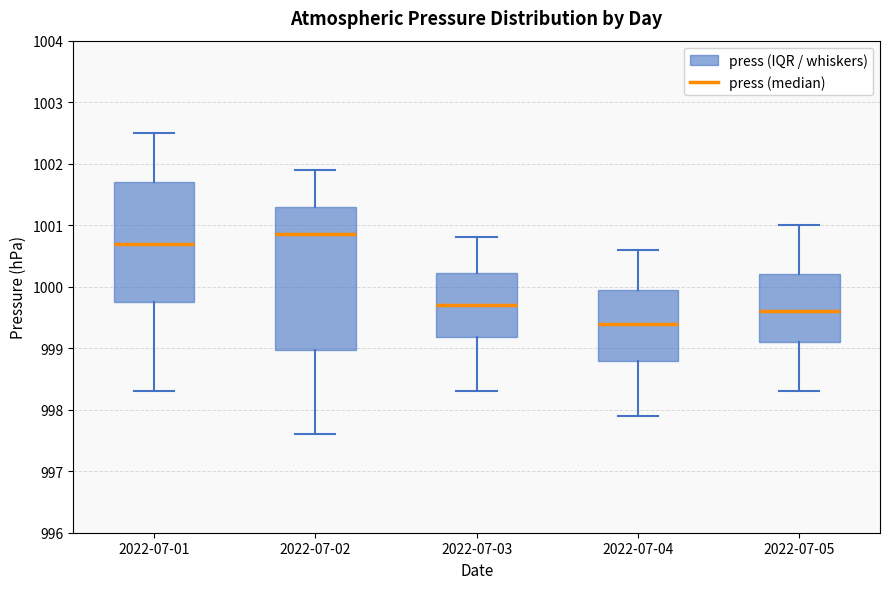

Reading left to right, transcribe this box plot: for each box, give where its median line is, the range the box spans, and where its two whiskers end, as read against the y-axis. The values are not printed on the chart, so give them approximately, as read against the axis.

2022-07-01: median 1000.7, box 999.8 to 1001.7, whiskers 998.3 to 1002.5
2022-07-02: median 1000.9, box 999.0 to 1001.3, whiskers 997.6 to 1001.9
2022-07-03: median 999.7, box 999.2 to 1000.2, whiskers 998.3 to 1000.8
2022-07-04: median 999.4, box 998.8 to 1000.0, whiskers 997.9 to 1000.6
2022-07-05: median 999.6, box 999.1 to 1000.2, whiskers 998.3 to 1001.0